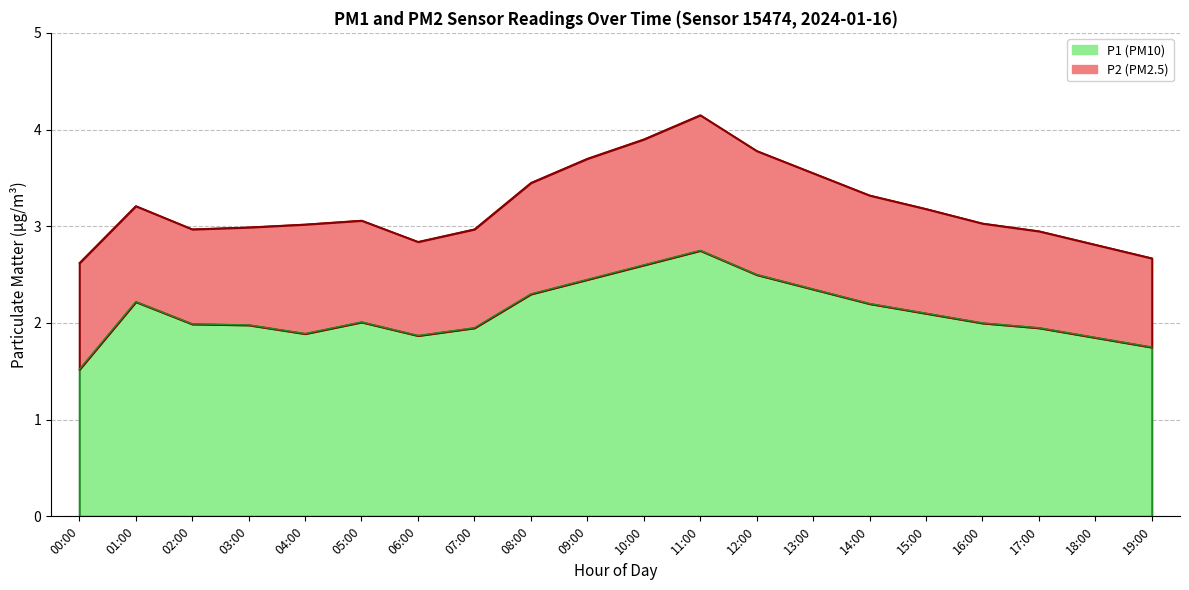

Reading left to right, what are all the values shown in this chart?

00:00=1.5	01:00=2.2	02:00=2.0	03:00=2.0	04:00=1.9	05:00=2.0	06:00=1.9	07:00=1.9	08:00=2.3	09:00=2.5	10:00=2.6	11:00=2.8	12:00=2.5	13:00=2.4	14:00=2.2	15:00=2.1	16:00=2.0	17:00=1.9	18:00=1.9	19:00=1.8